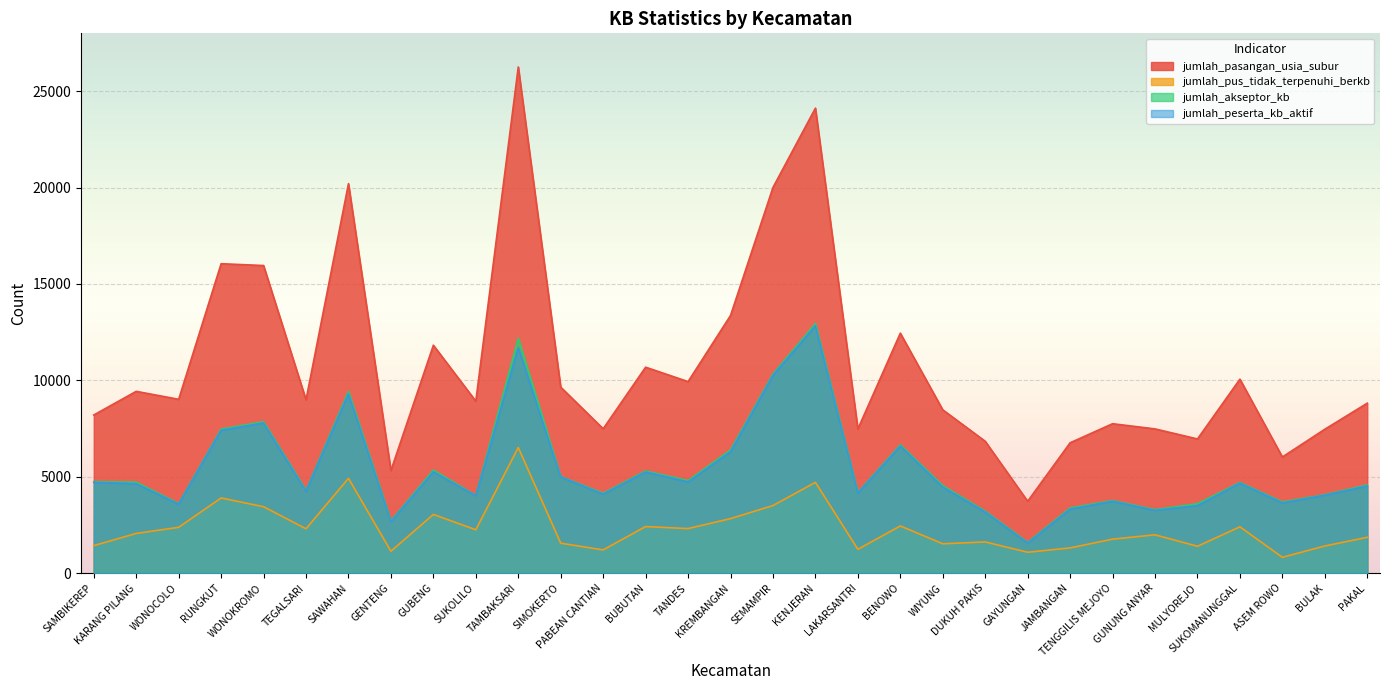

Where is the first local maximum for jumlah_pus_tidak_terpenuhi_berkb?

RUNGKUT